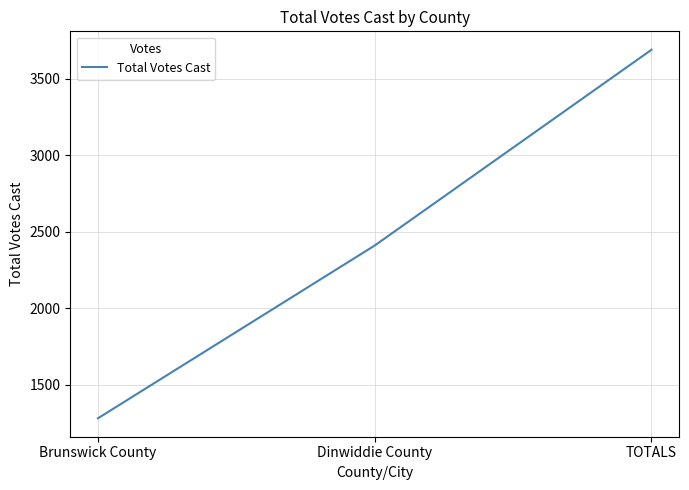

What position from the right is Dinwiddie County?

2